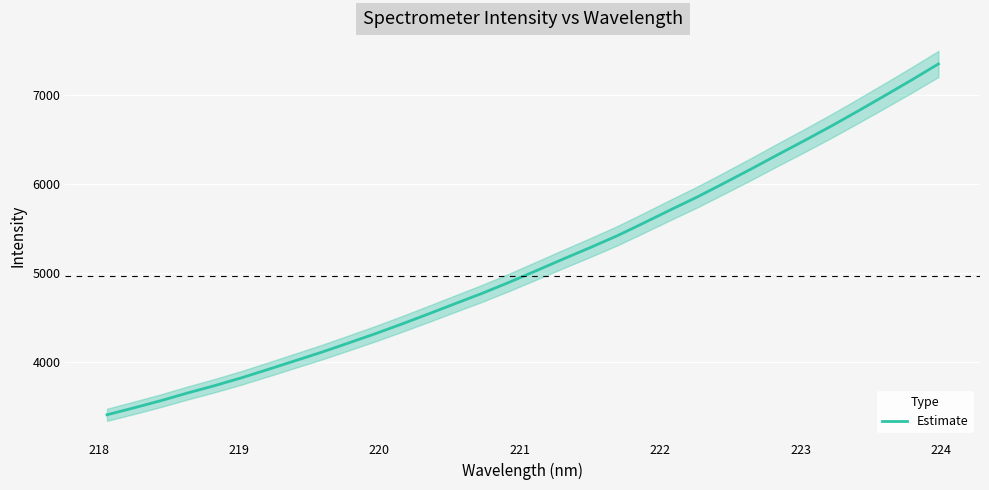

What is the minimum value for Estimate?

3413.0